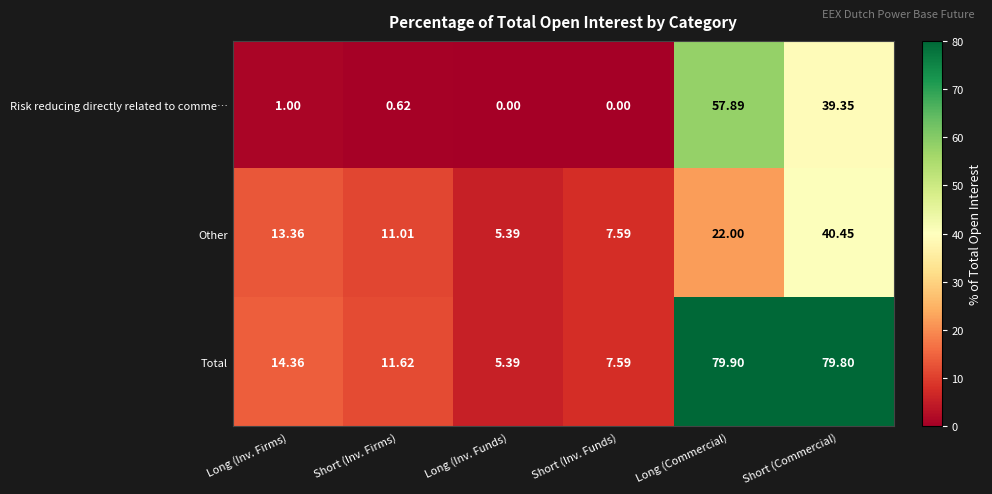

Which series has the widest spread of values?

Total